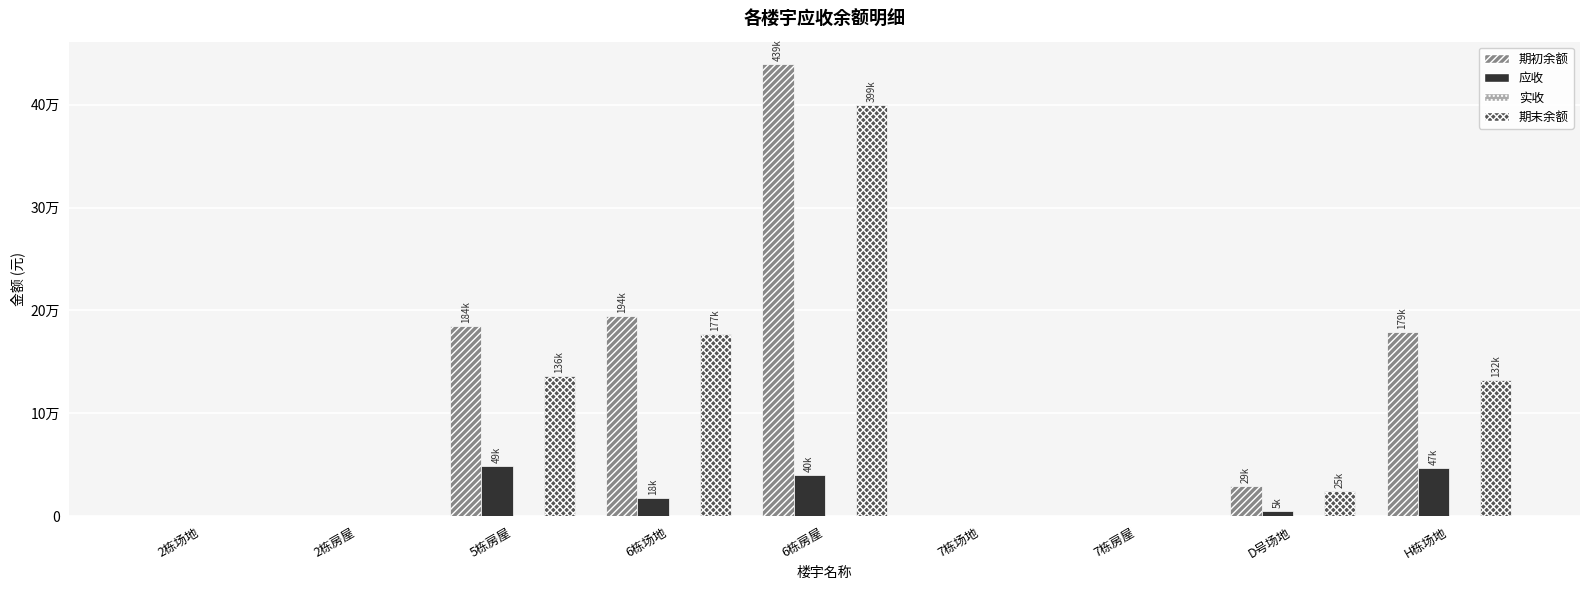

Rank the series by their maximum value, from highest to lowest.

期初余额, 期末余额, 应收, 实收